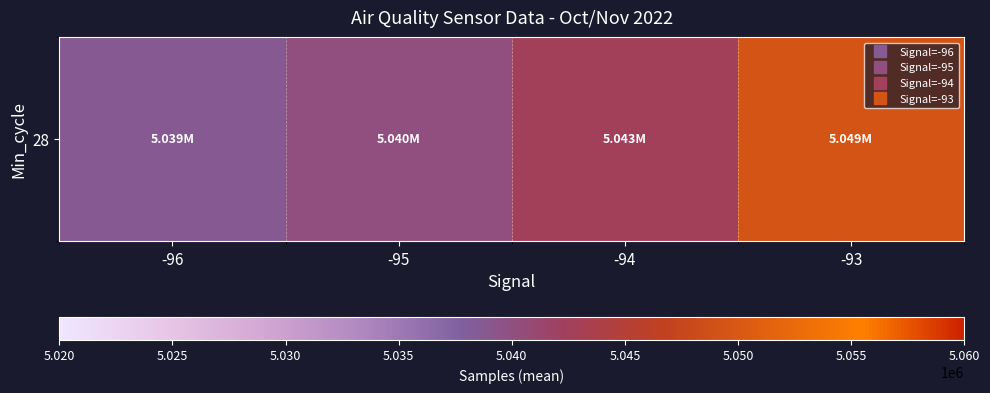

What is the change in value from -94 to -93?

+6918.8